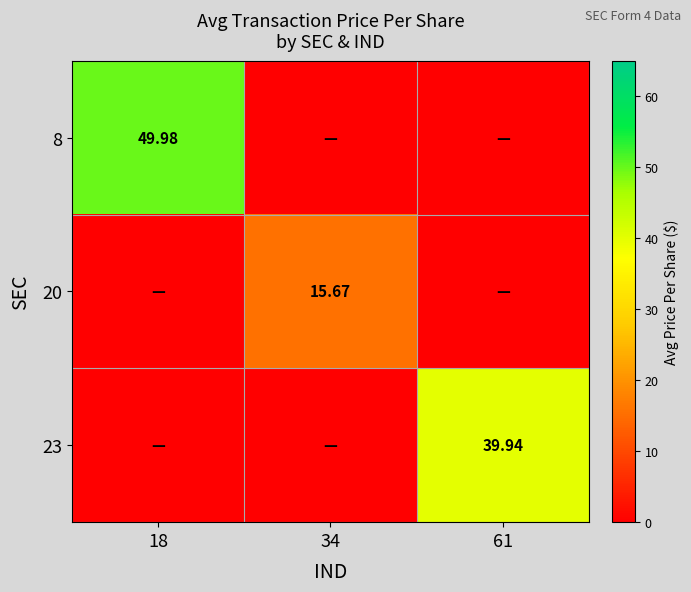

List the labels in order of 23 value, largest first.

61, 18, 34